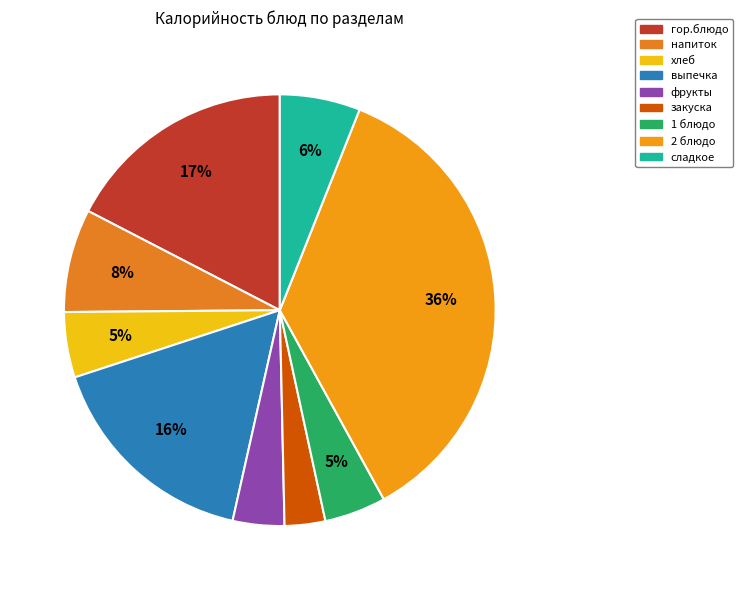

Which category has the smallest portion of the pie?

закуска